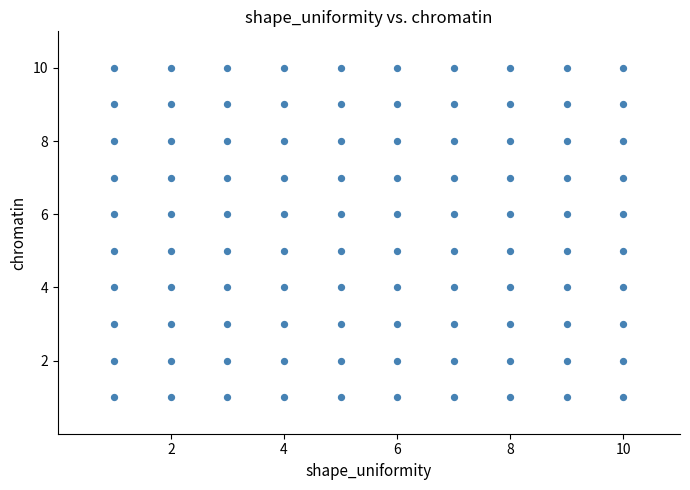

What is the range of Y values (max minus min)?

9